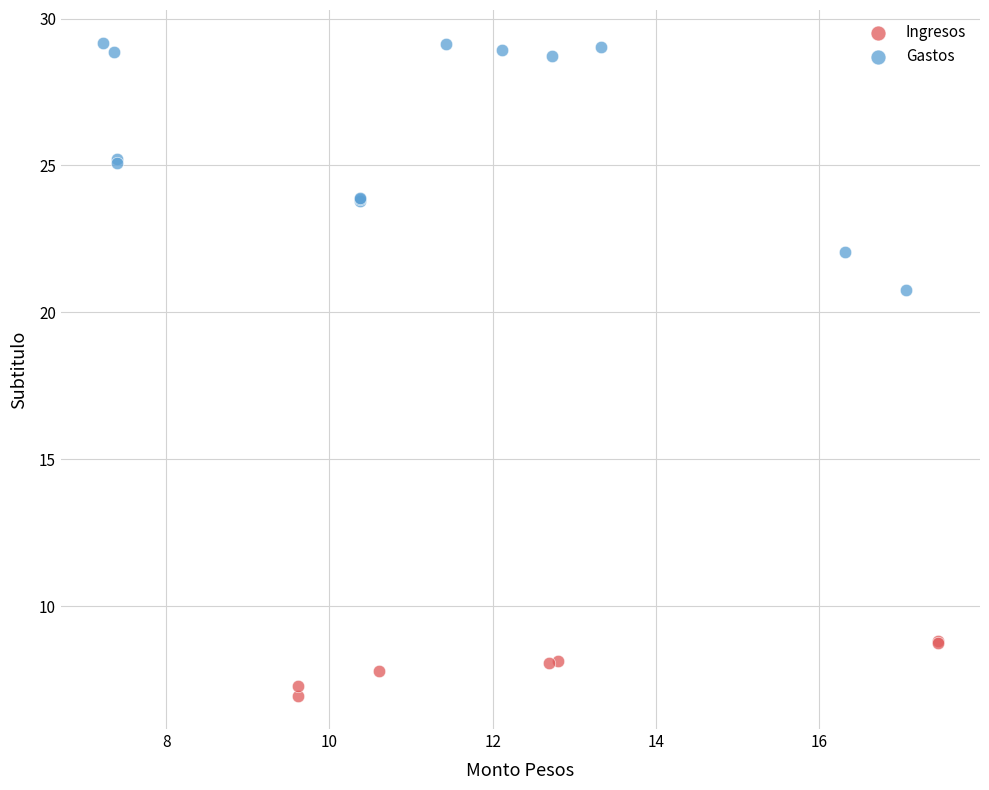

Which series has the largest Y range (max minus min)?

Gastos